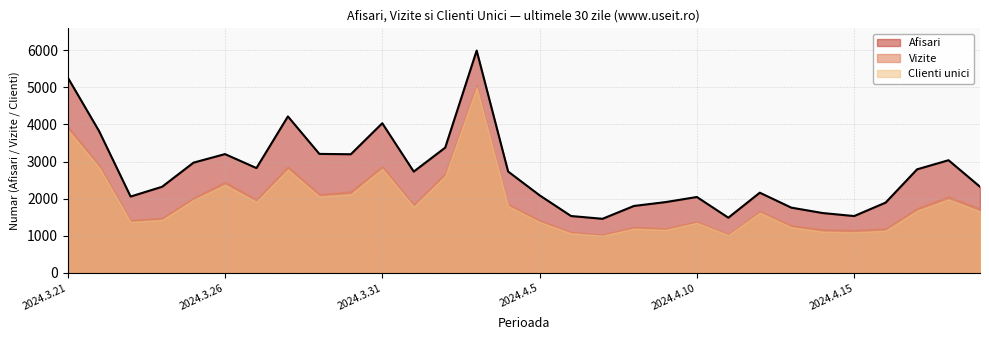

What are all the series names shown in the legend?

Afisari, Vizite, Clienti unici